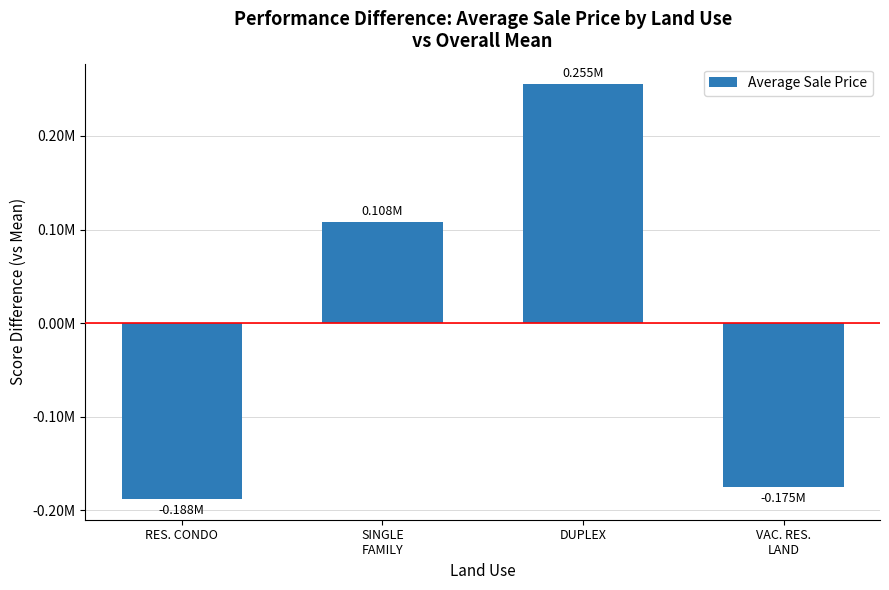

Rank the categories by value from lowest to highest.

RES. CONDO, VAC. RES.
LAND, SINGLE
FAMILY, DUPLEX